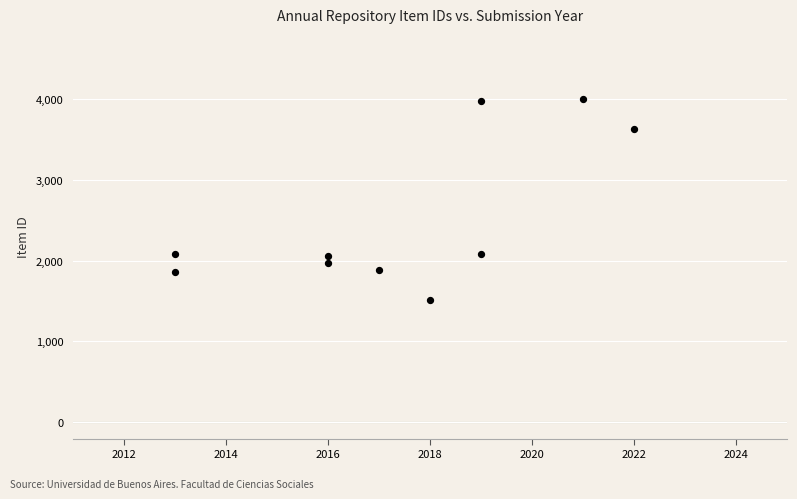

What is the average X value?

2017